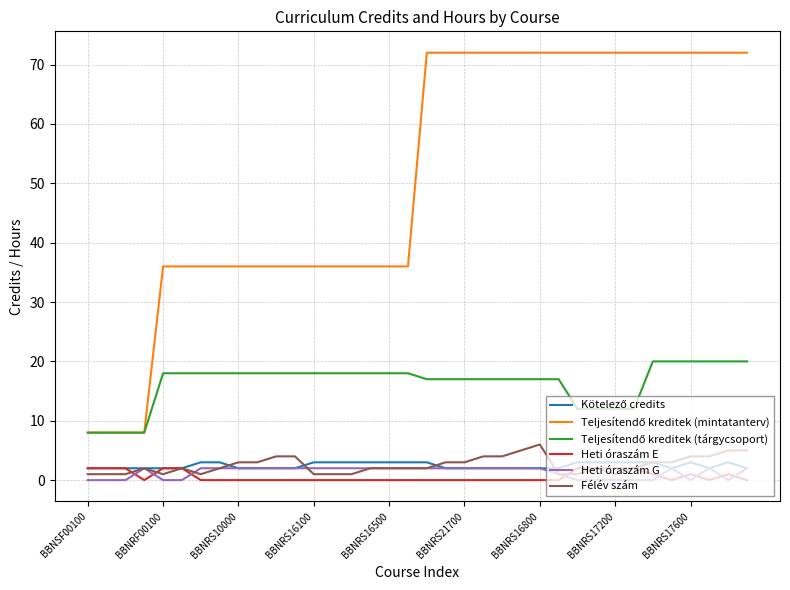

What is the greatest value displayed?

72